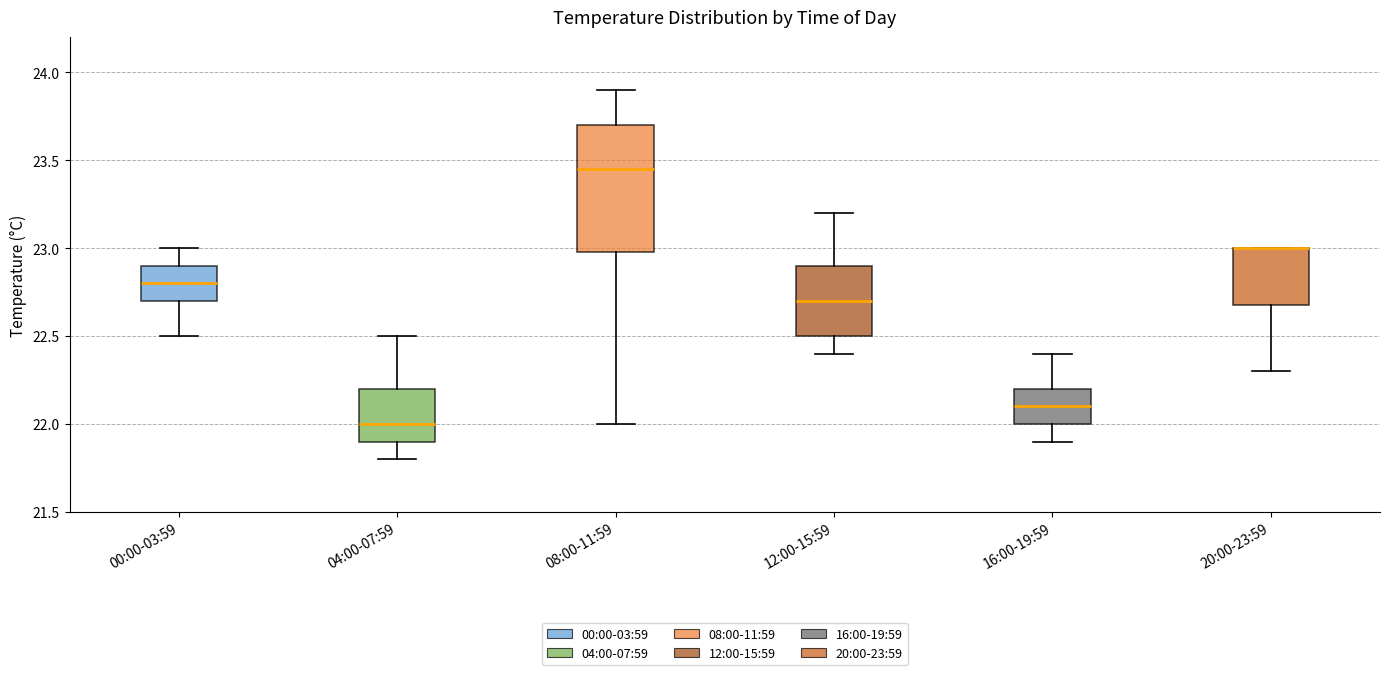

Reading left to right, transcribe this box plot: for each box, give where its median line is, the range the box spans, and where its two whiskers end, as read against the y-axis. The values are not printed on the chart, so give them approximately, as read against the axis.

00:00-03:59: median 22.80, box 22.70 to 22.90, whiskers 22.50 to 23.00
04:00-07:59: median 22.00, box 21.90 to 22.20, whiskers 21.80 to 22.50
08:00-11:59: median 23.45, box 23.00 to 23.70, whiskers 22.00 to 23.90
12:00-15:59: median 22.70, box 22.50 to 22.90, whiskers 22.40 to 23.20
16:00-19:59: median 22.10, box 22.00 to 22.20, whiskers 21.90 to 22.40
20:00-23:59: median 23.00 (drawn on the box's upper edge), box 22.70 to 23.00, whiskers 22.30 to 23.00